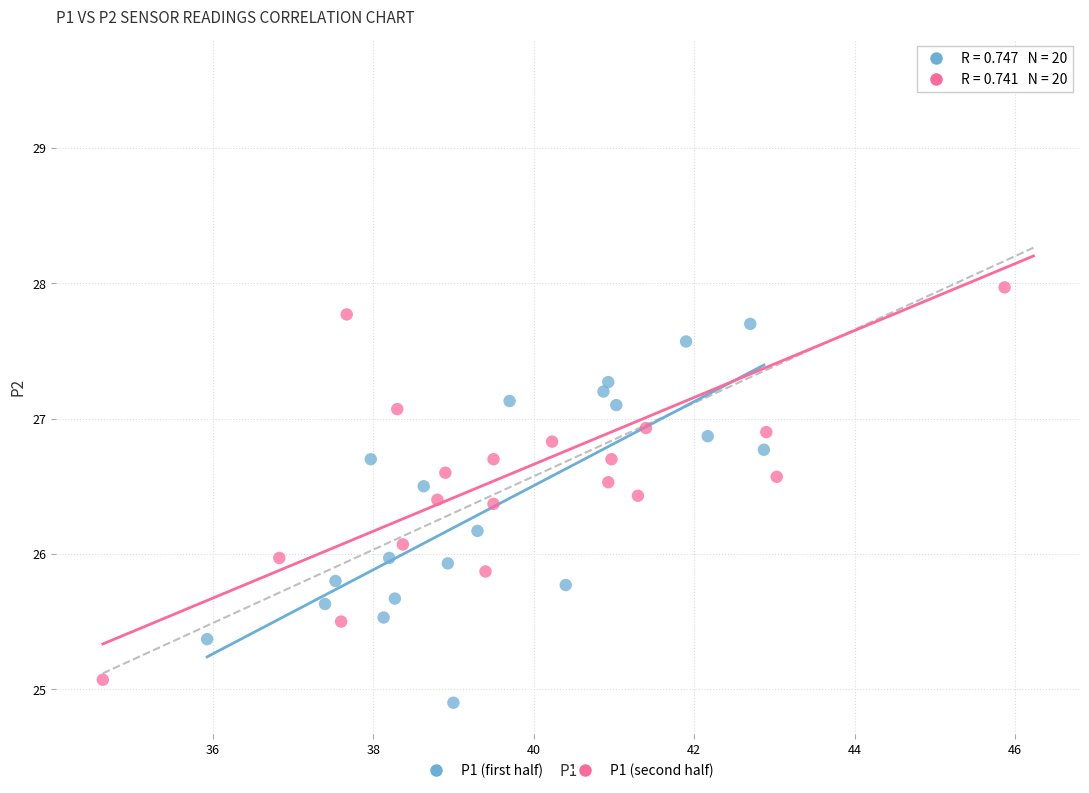

Which series reaches the minimum Y coordinate?

P1 (first half)